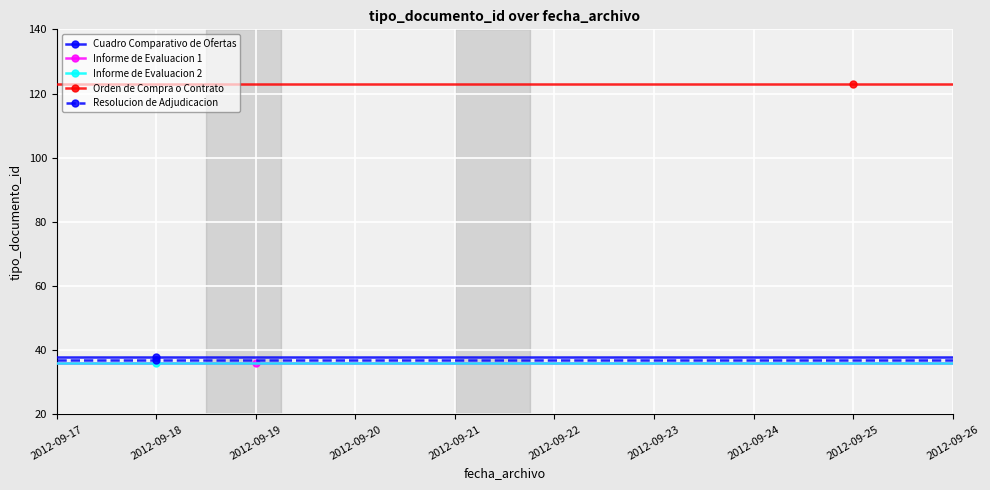

True or false: Resolucion de Adjudicacion has a value of 24 at 2012-09-18.

False